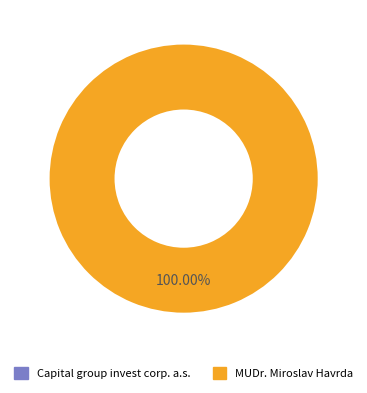

The MUDr. Miroslav Havrda slice represents 100% of the pie. True or false?

True